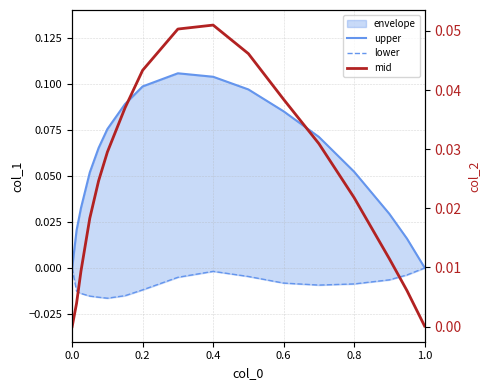

How many lines are shown in the chart?

3